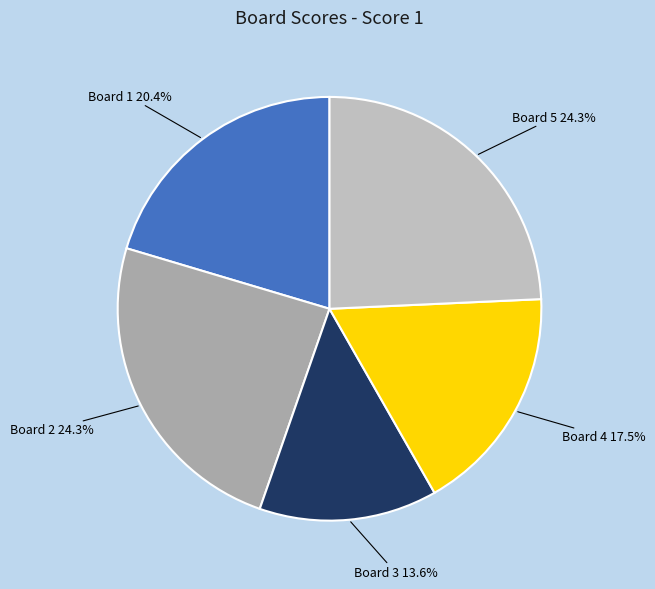

Combined, do Board 2 and Board 1 account for over 50%?

No